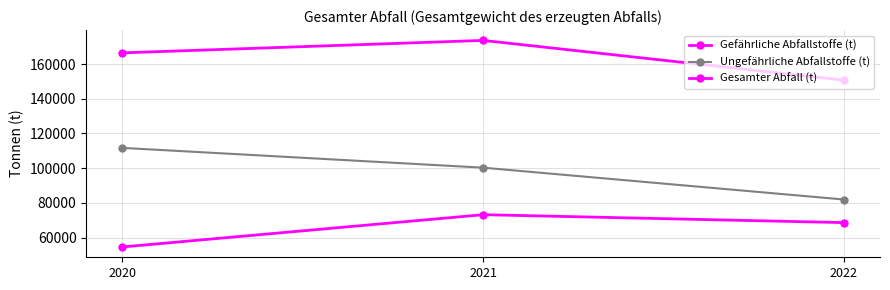

At which label is Ungefährliche Abfallstoffe (t) closest to 96861?

2021